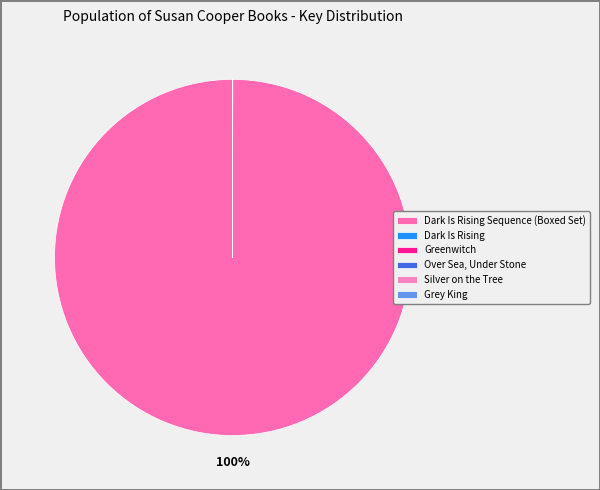

Is there any slice that represents more than half of the pie?

Yes